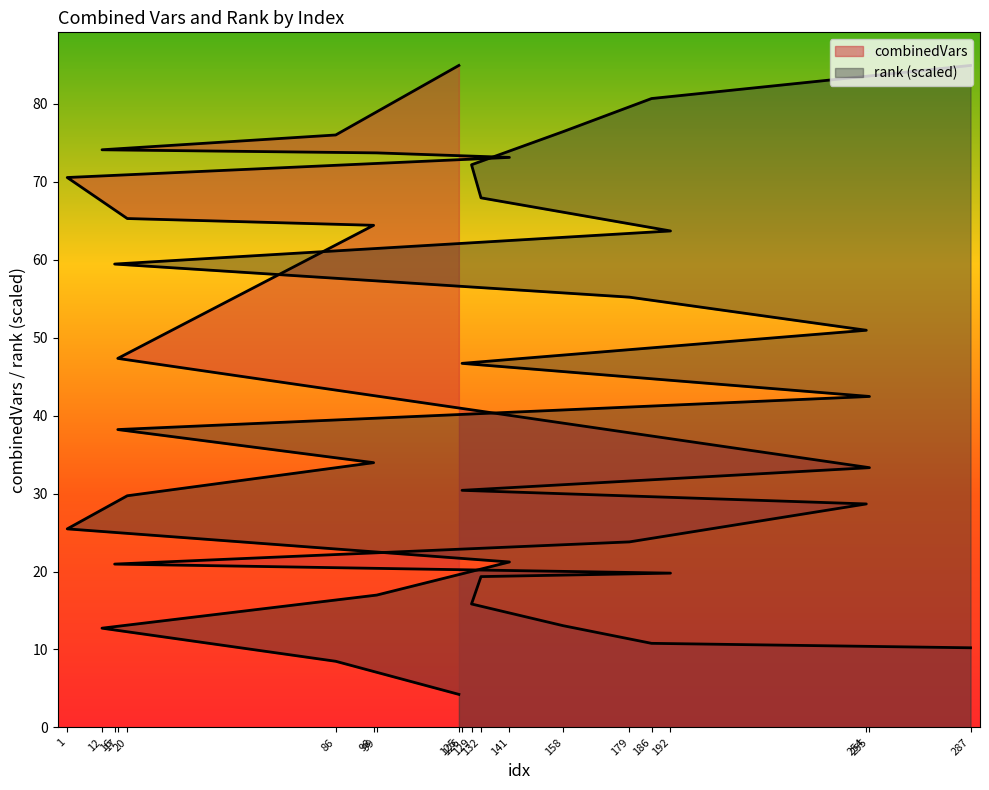

What is the minimum value shown in the chart?

4.2